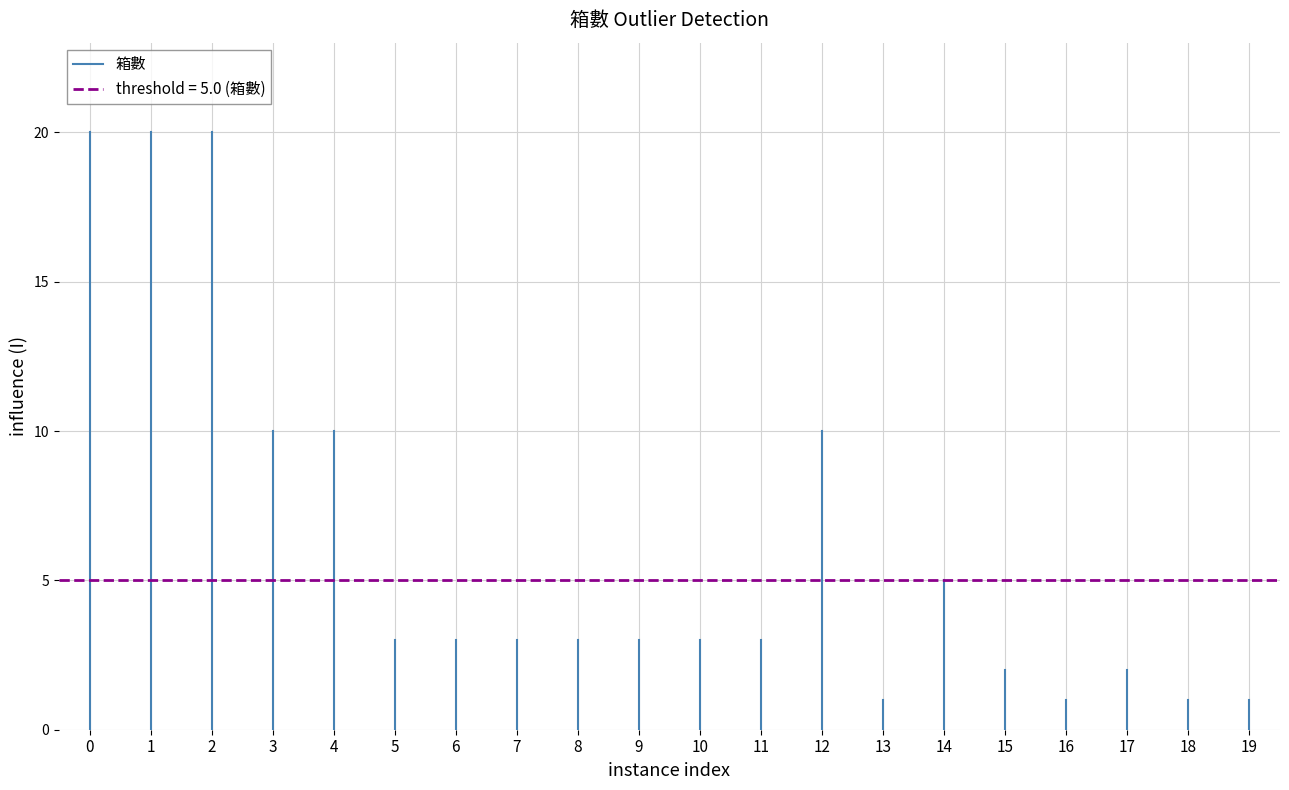

The value at 0 is 20. True or false?

True